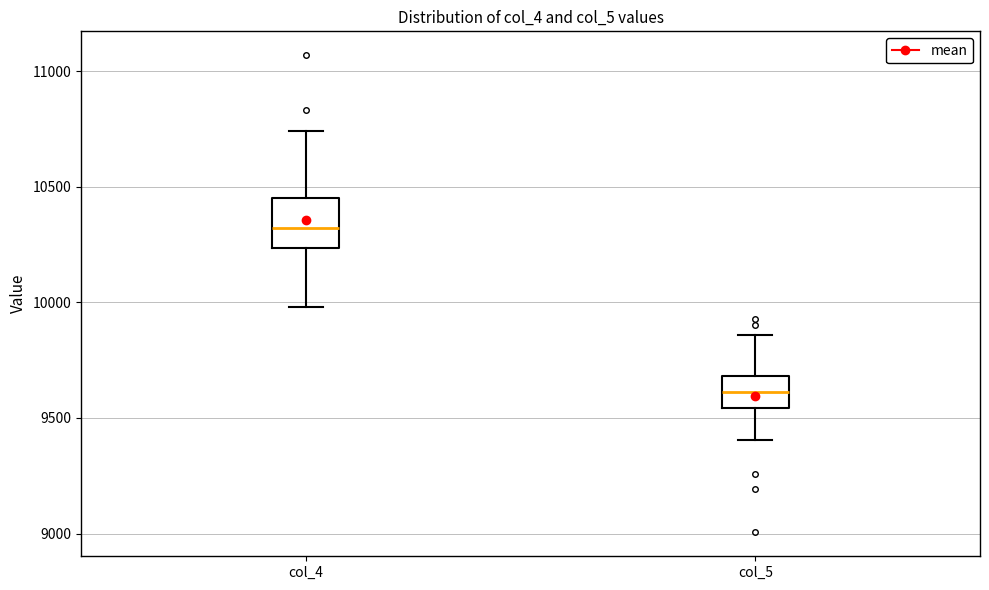

Which box's median line is the lowest?

col_5